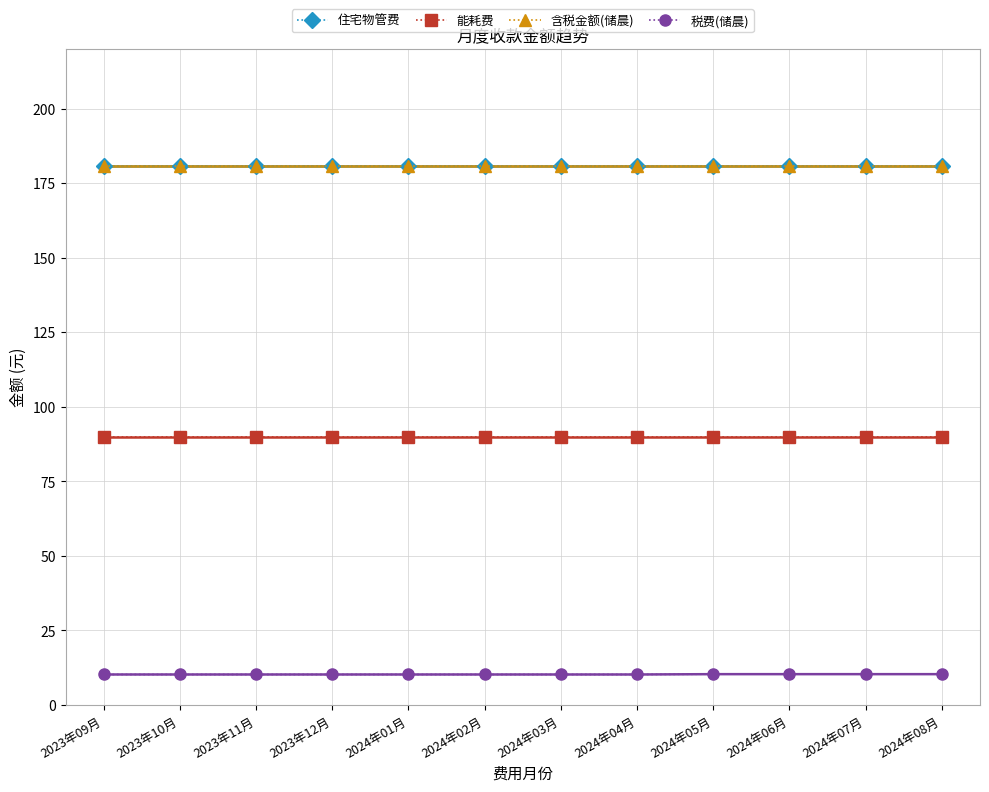

True or false: 能耗费 has a value of 25.8 at 2023年10月.

False